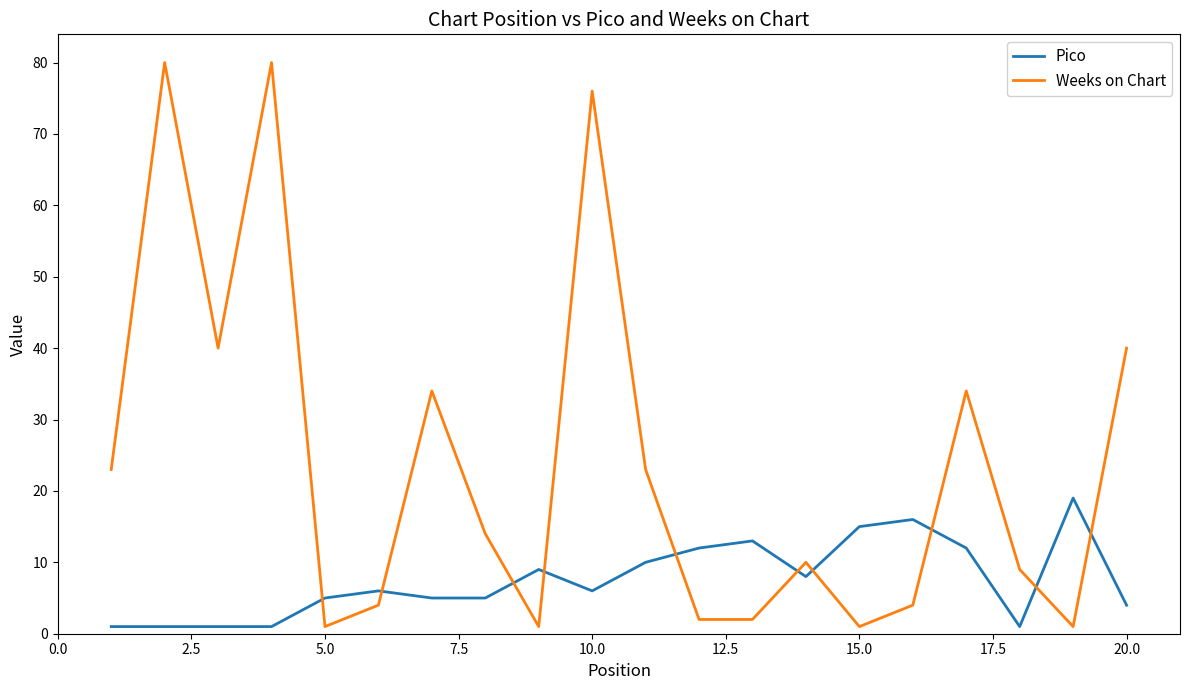

List the series in order of their overall mean, lowest first.

Pico, Weeks on Chart